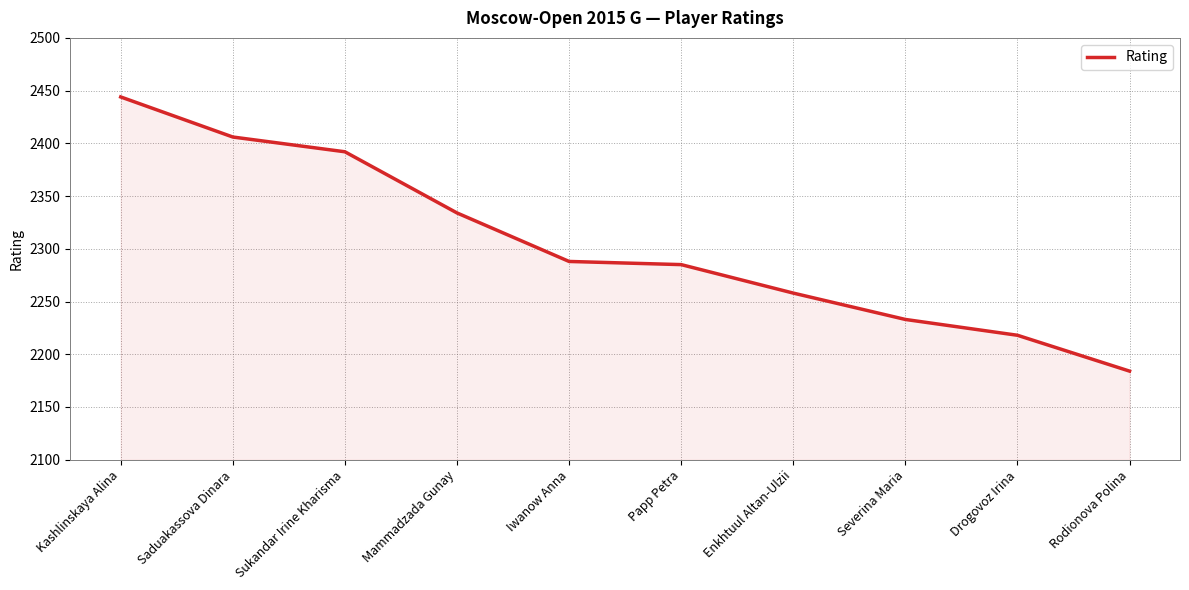

What position from the left is Rodionova Polina?

10